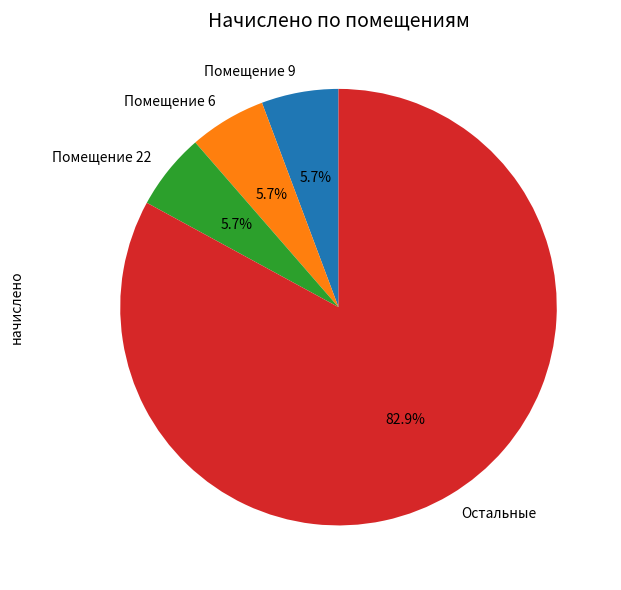

Do Помещение 6 and Помещение 9 together represent more than half of the pie?

No